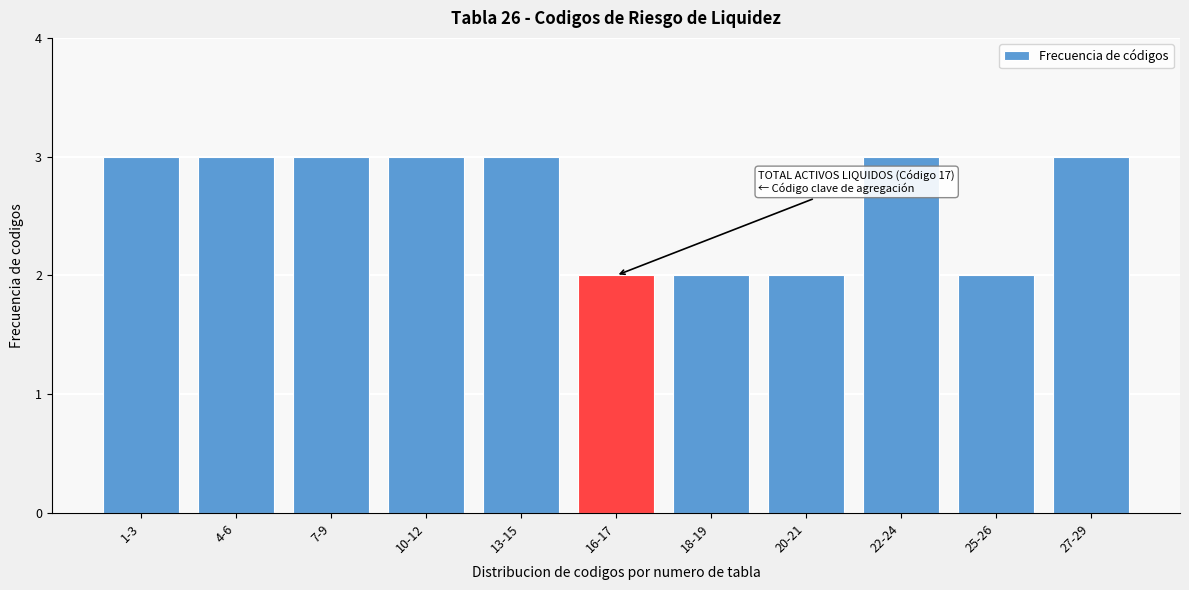

Reading left to right, transcribe all the data shown in this chart.

3	3	3	3	3	2	2	2	3	2	3